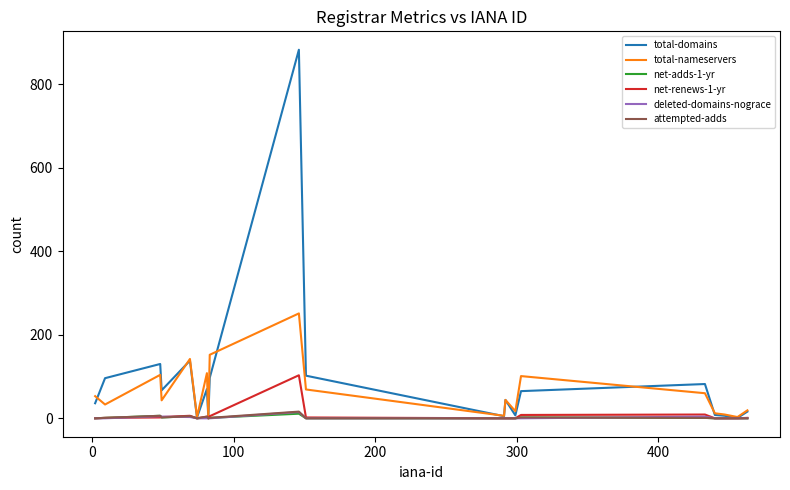

Which series has the widest spread of values?

total-domains